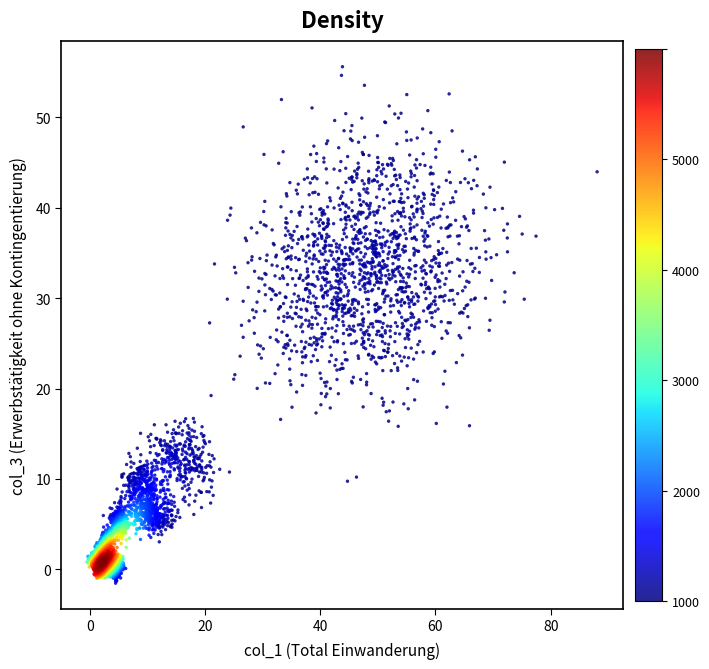

What is the range of Y values (max minus min)?

57.1